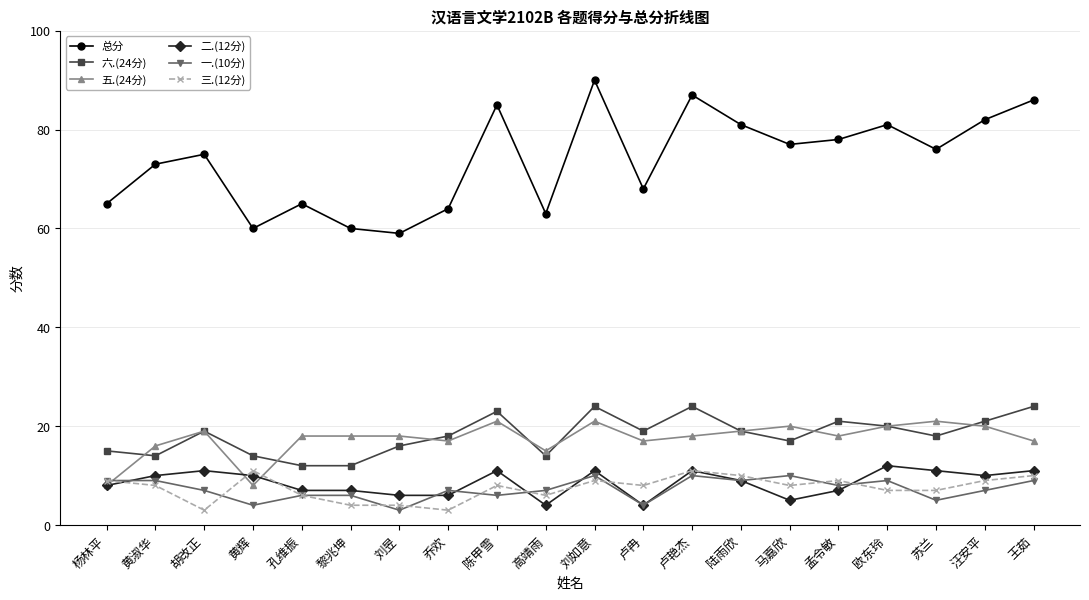

Read the 三.(12分) value at 欧东玲.

7